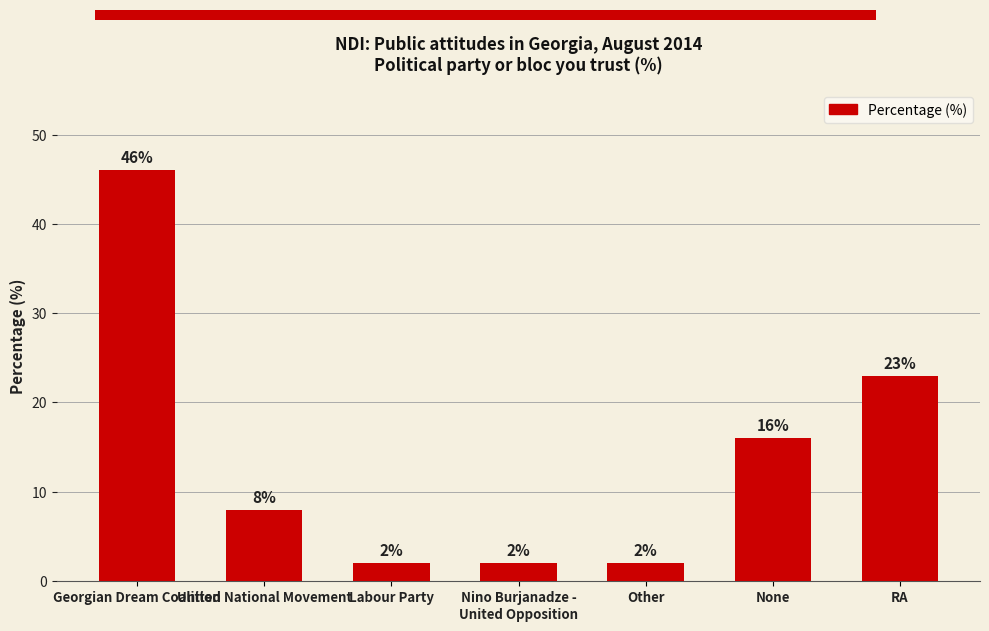

What is the difference between the maximum and second lowest values?

44